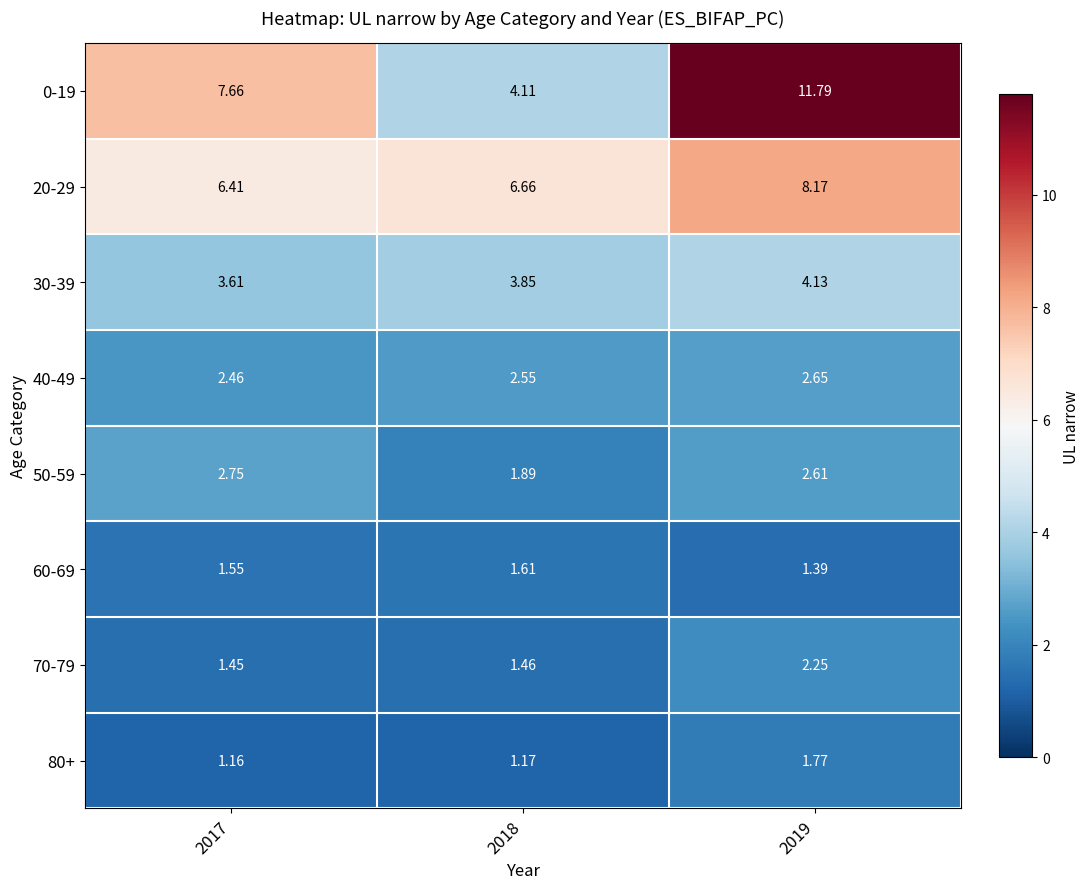

Which series has the largest range (max minus min)?

0-19